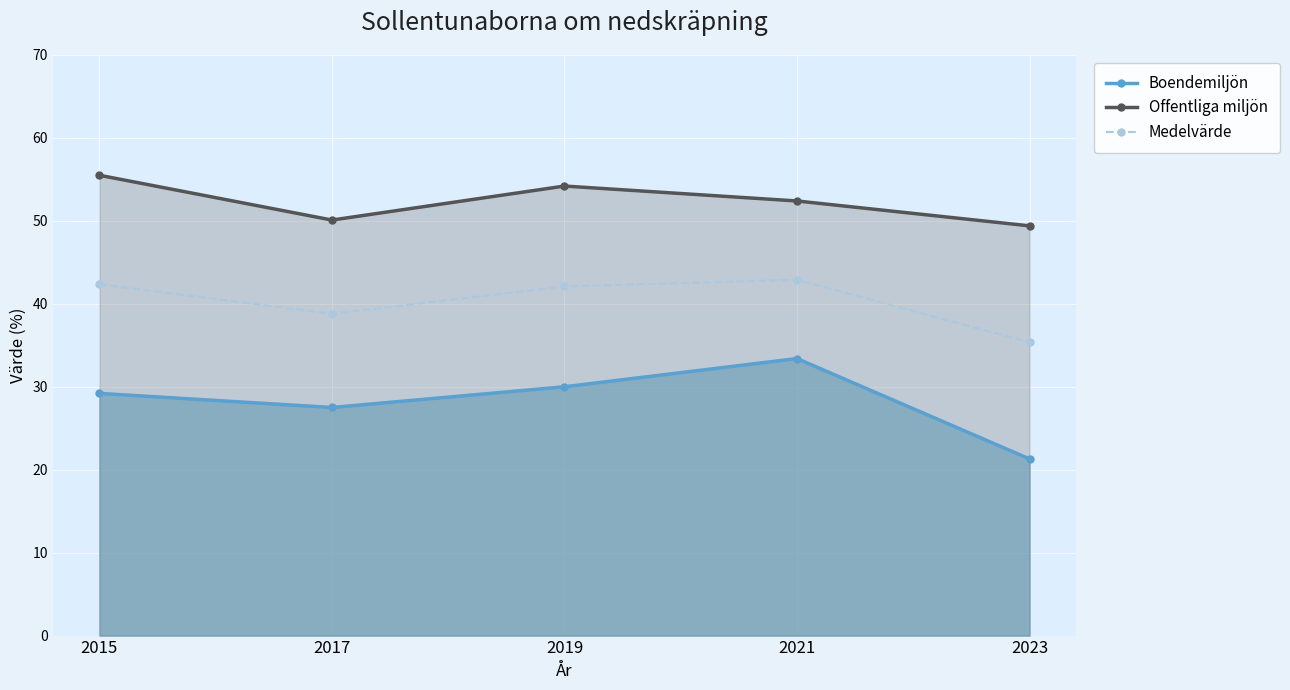

Rank the categories by Medelvärde value from lowest to highest.

2023, 2017, 2019, 2015, 2021